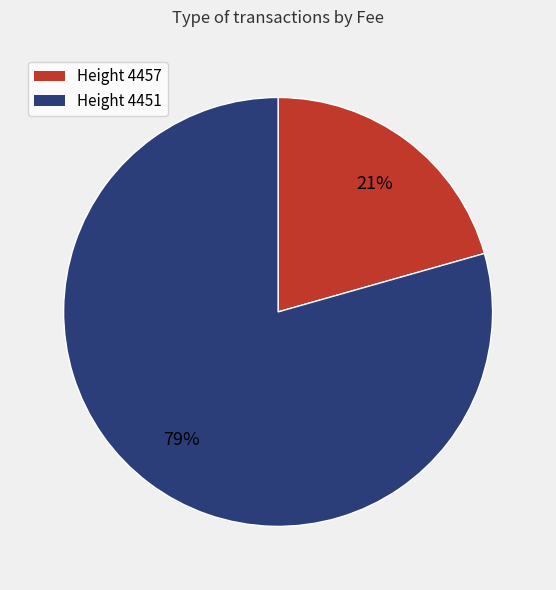

How many segments does this pie chart have?

2